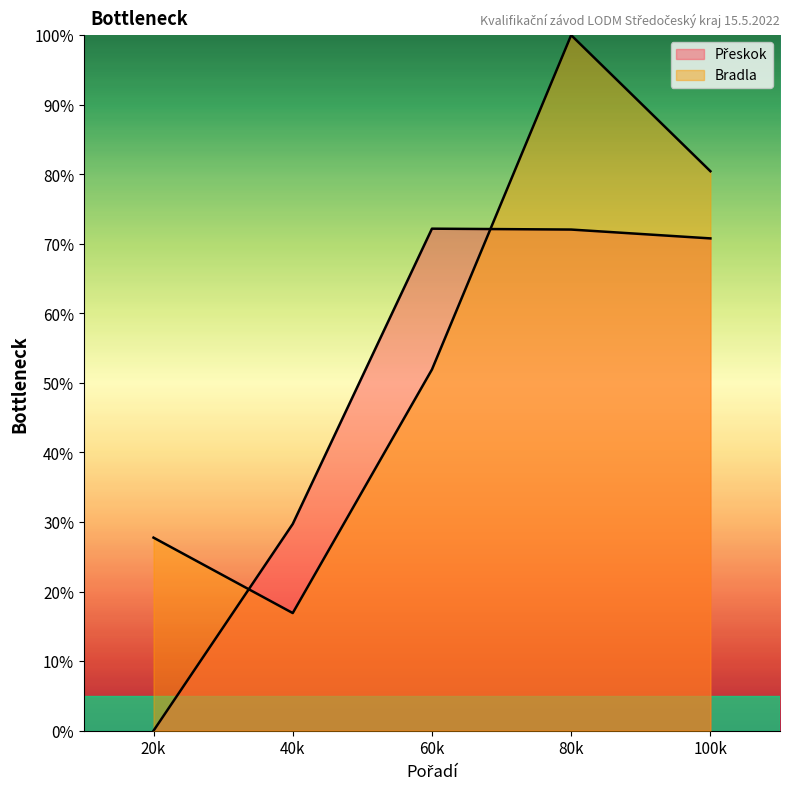

Which series has the largest range (max minus min)?

Bradla